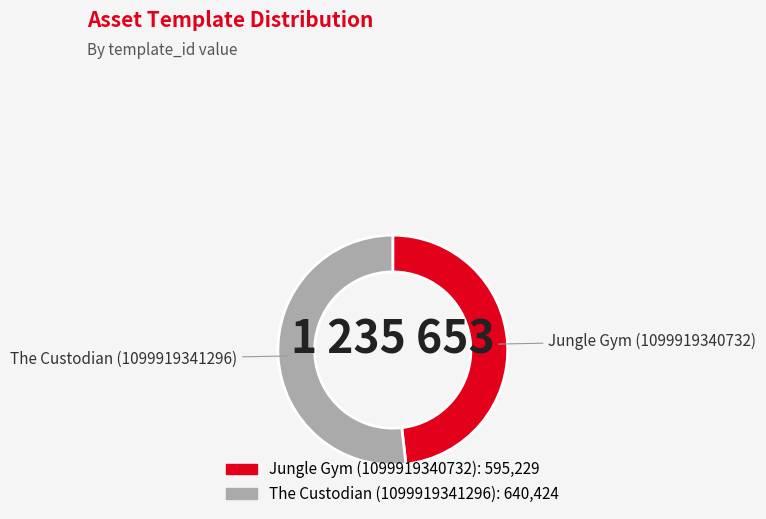

Which slice is the largest?

The Custodian (1099919341296)